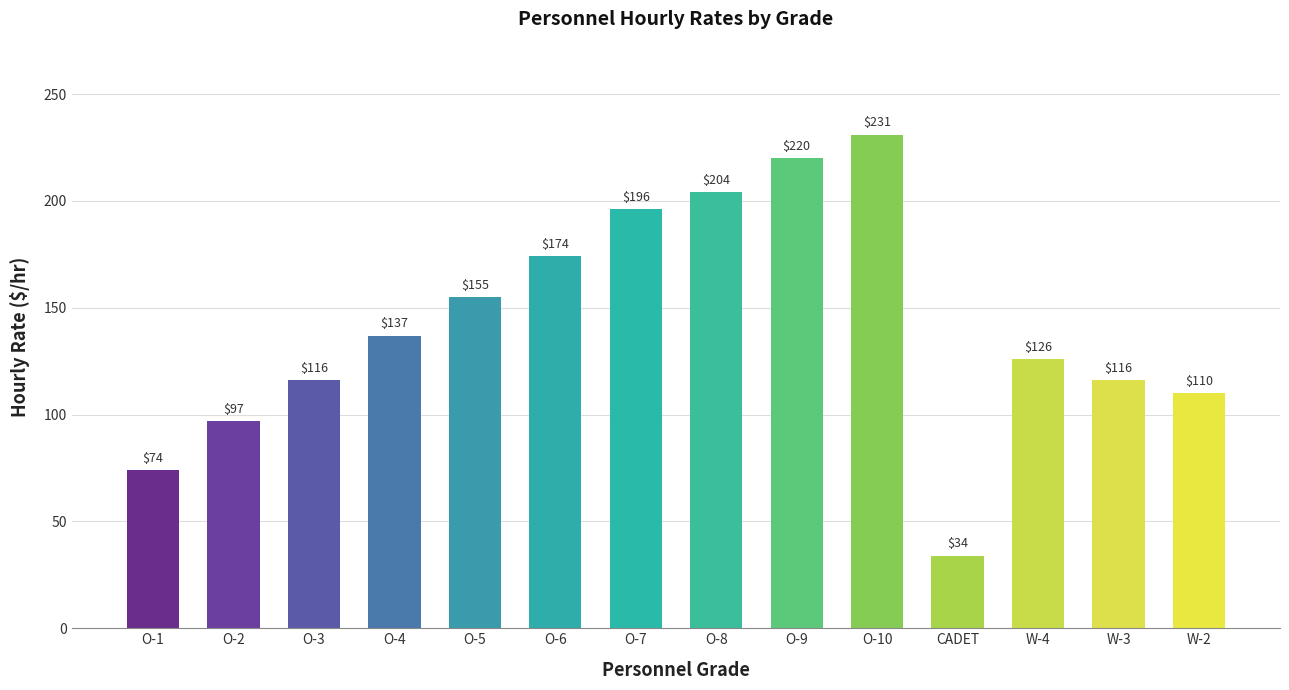

What is the smallest value displayed?

34